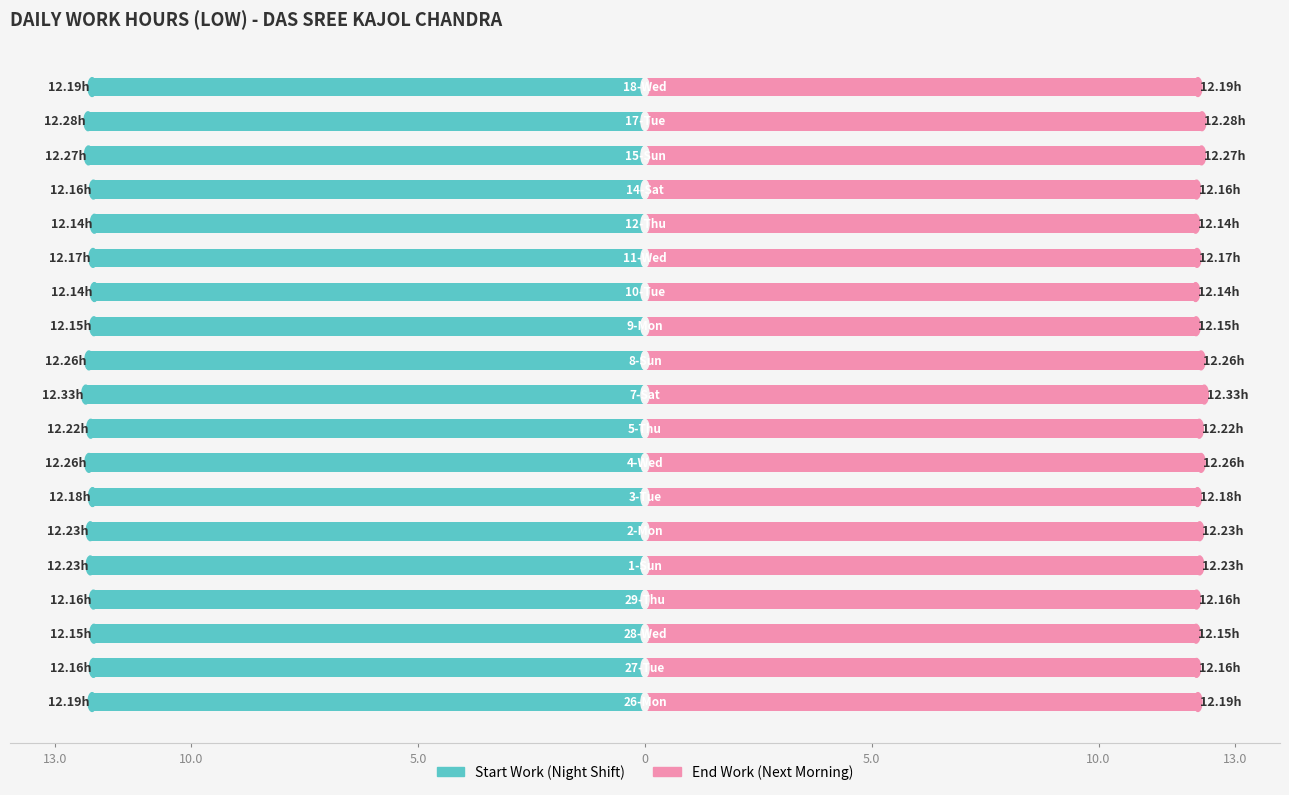

At how many categories does at least one series exceed 11?

19